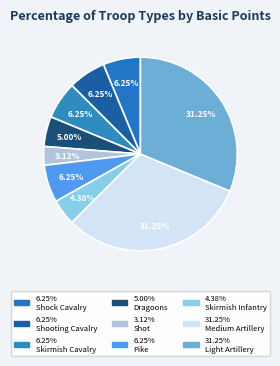

How many slices are in this pie chart?

9